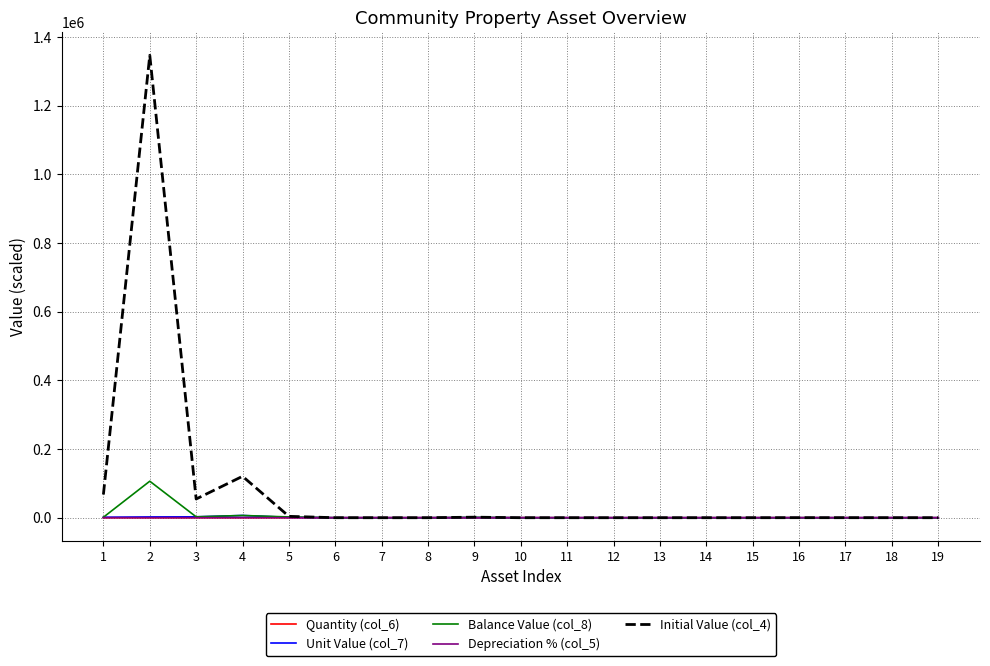

Where do Unit Value (col_7) and Depreciation % (col_5) first cross each other?

6 and 7